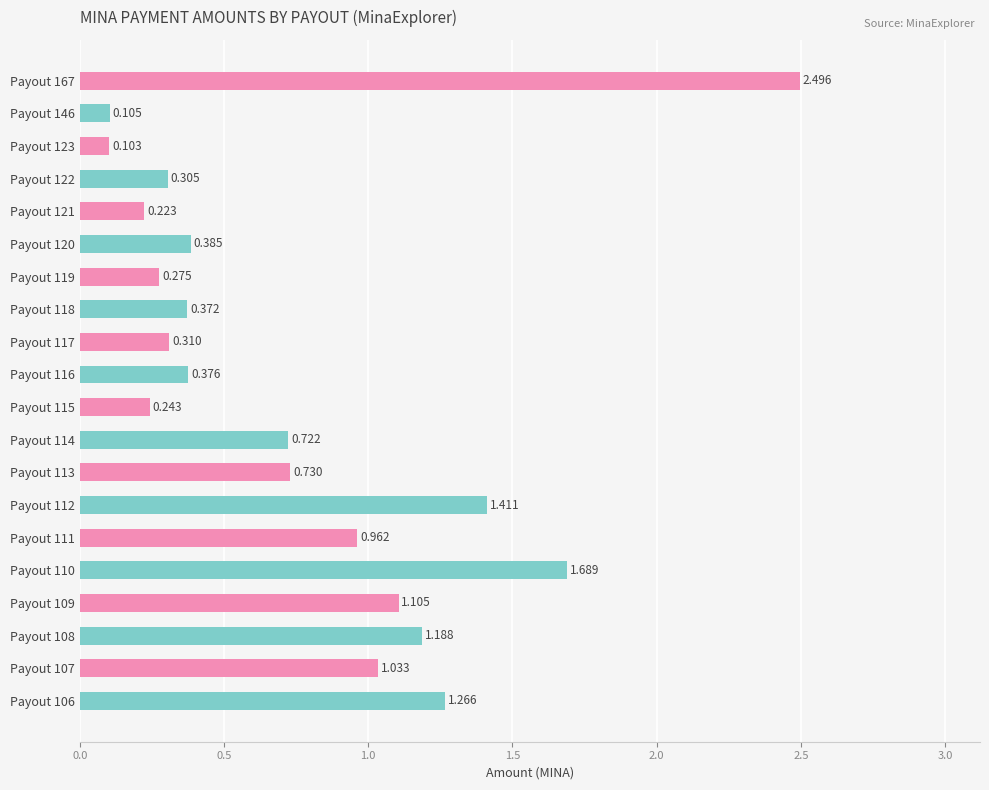

List the labels in order of value, largest first.

Payout 167, Payout 110, Payout 112, Payout 106, Payout 108, Payout 109, Payout 107, Payout 111, Payout 113, Payout 114, Payout 120, Payout 116, Payout 118, Payout 117, Payout 122, Payout 119, Payout 115, Payout 121, Payout 146, Payout 123